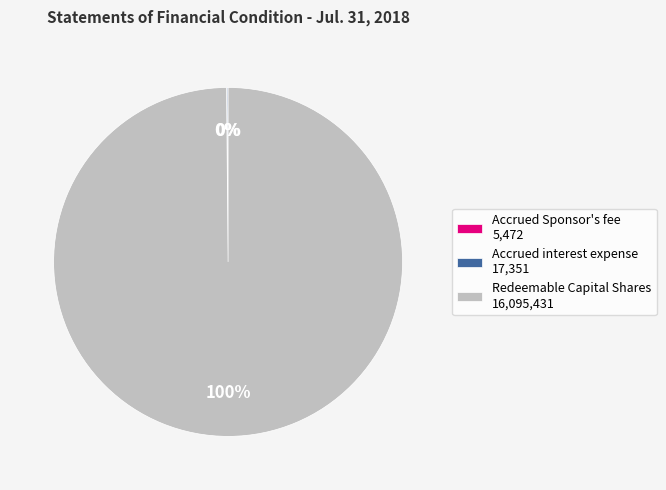

To the nearest percent, what is the difference between the largest and smallest slice percentages?

100%